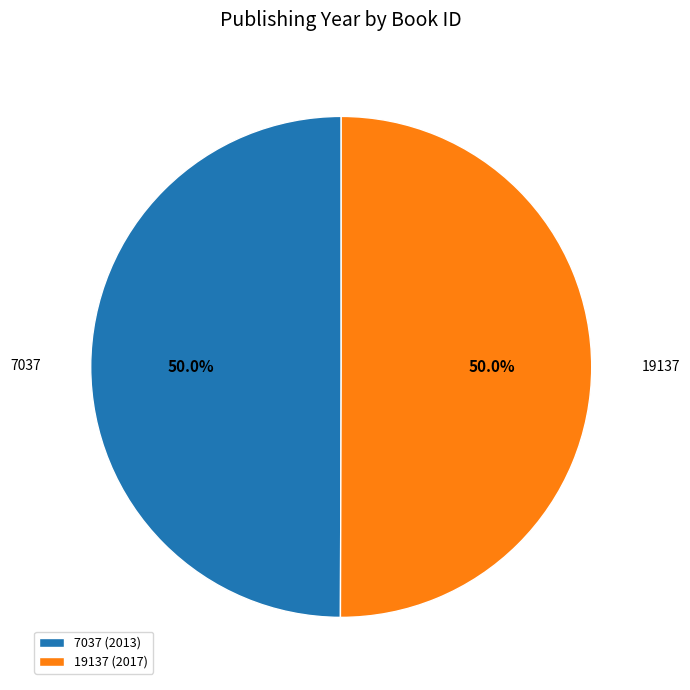

Is the sum of 7037 and 19137 greater than half?

Yes